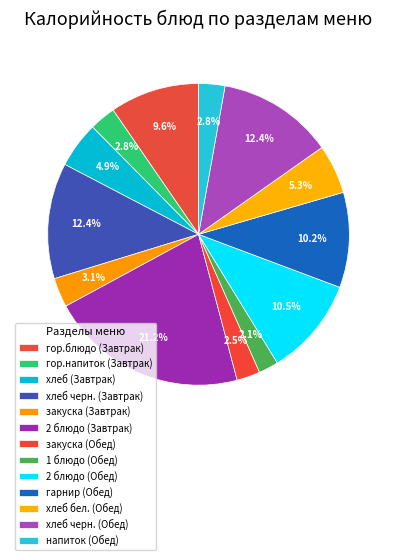

To the nearest percent, what is the combined percentage of хлеб бел. (Обед) and 2 блюдо (Завтрак)?

26%